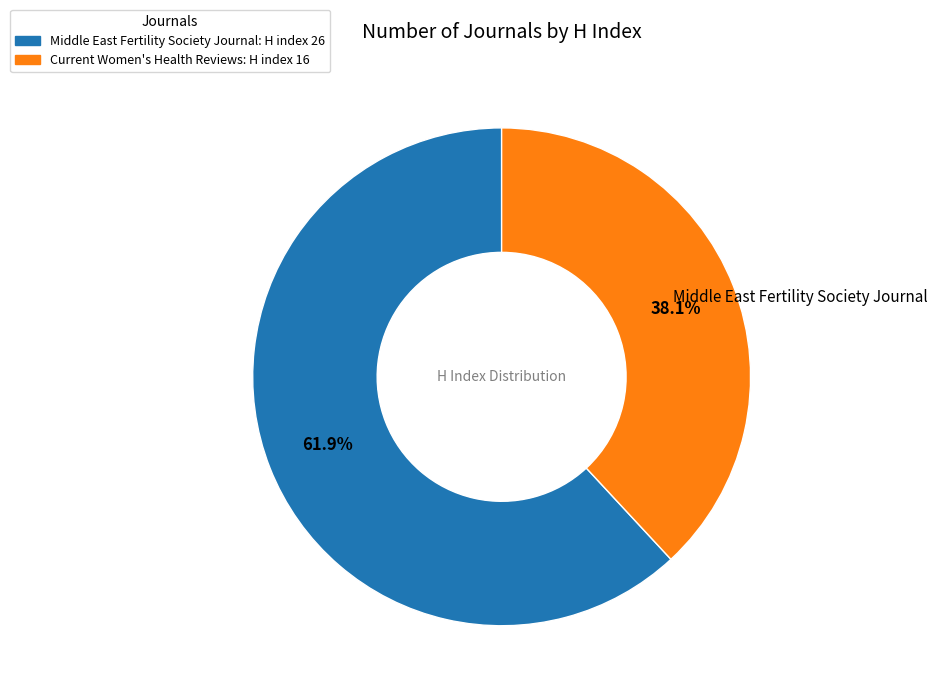

Which category has the smallest portion of the pie?

Current Women's Health Reviews